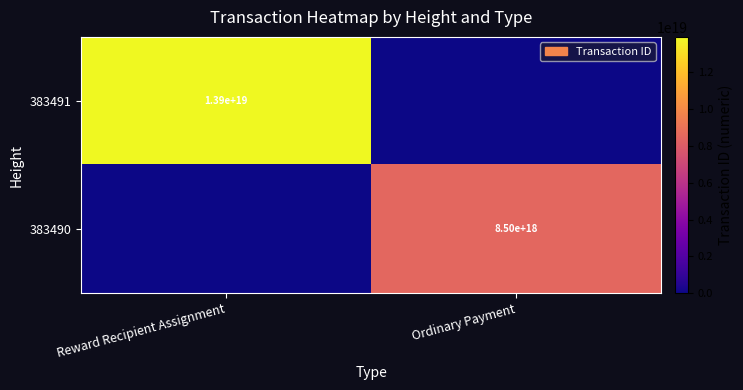

Is it true that 383490 equals 5888117789501344768 at Ordinary Payment?

False